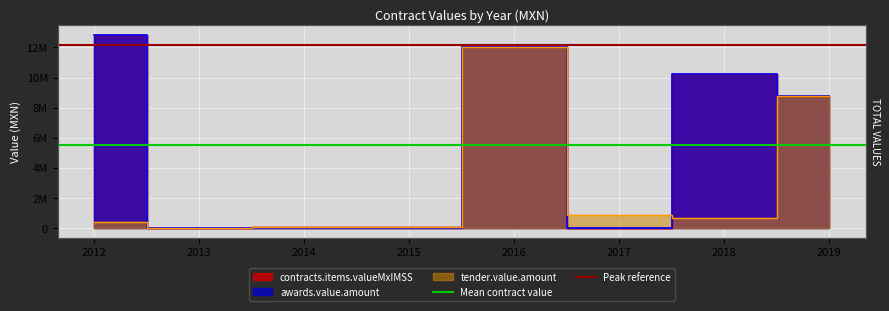

What is the value of the Mean contract value point at the 2nd from the left?

5510075.7